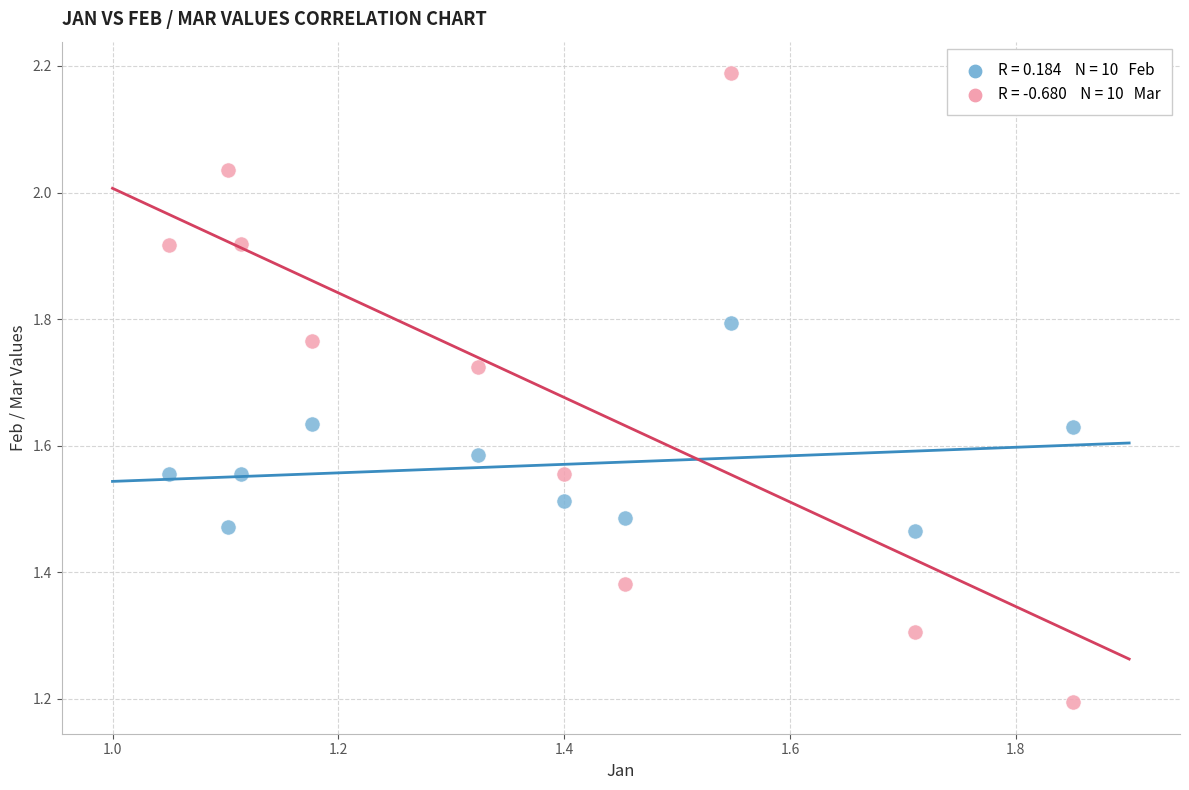

Across all data points, what is the range of X values (max minus min)?

0.8